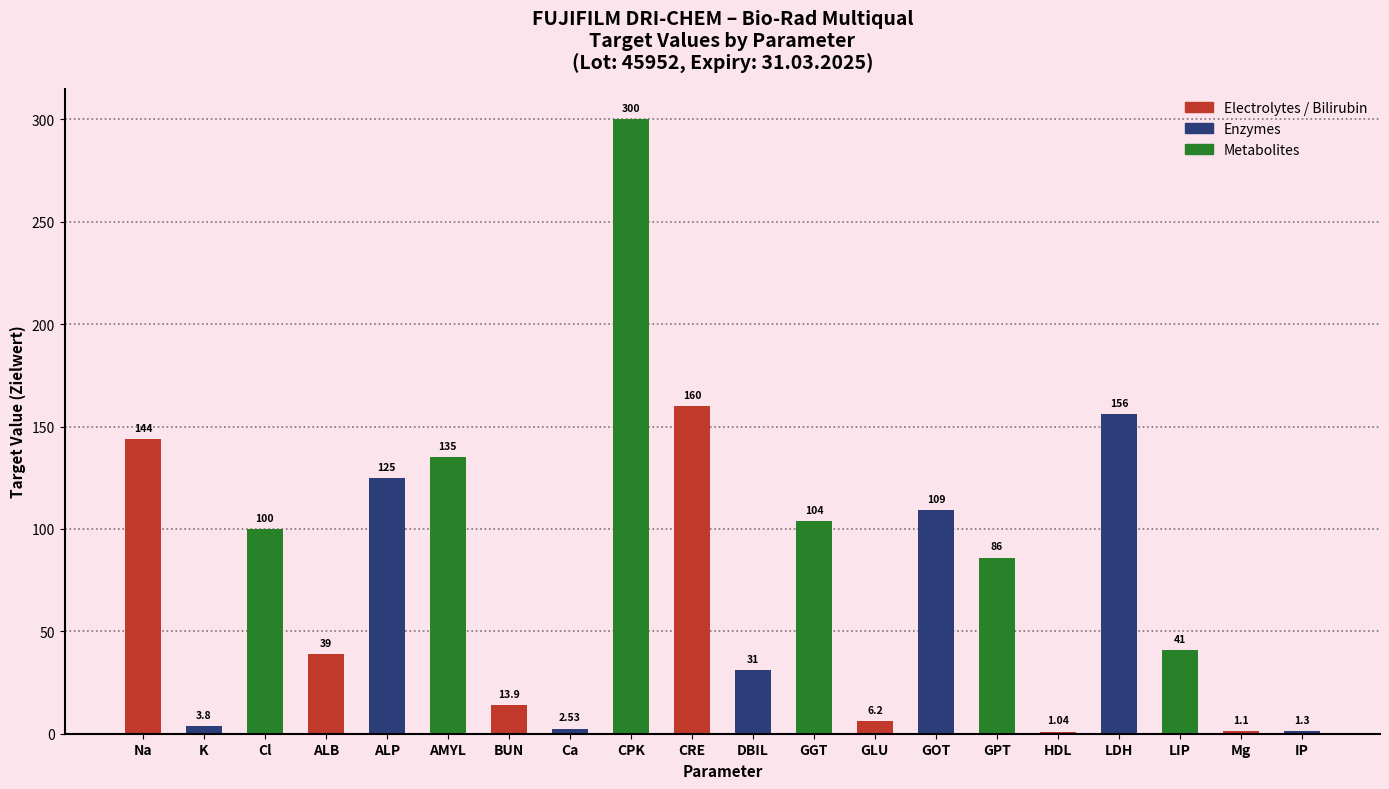

What is the label of the 5th bar from the right?

HDL